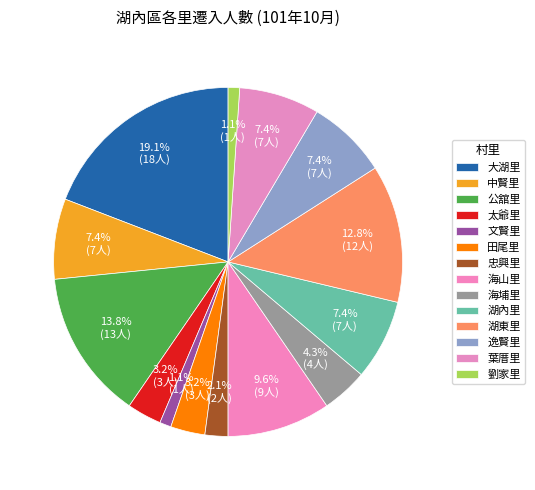

What is the smallest slice in the pie chart?

文賢里